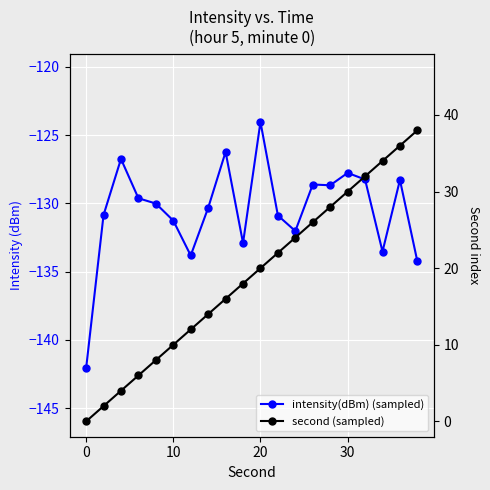

How many lines are shown in the chart?

2